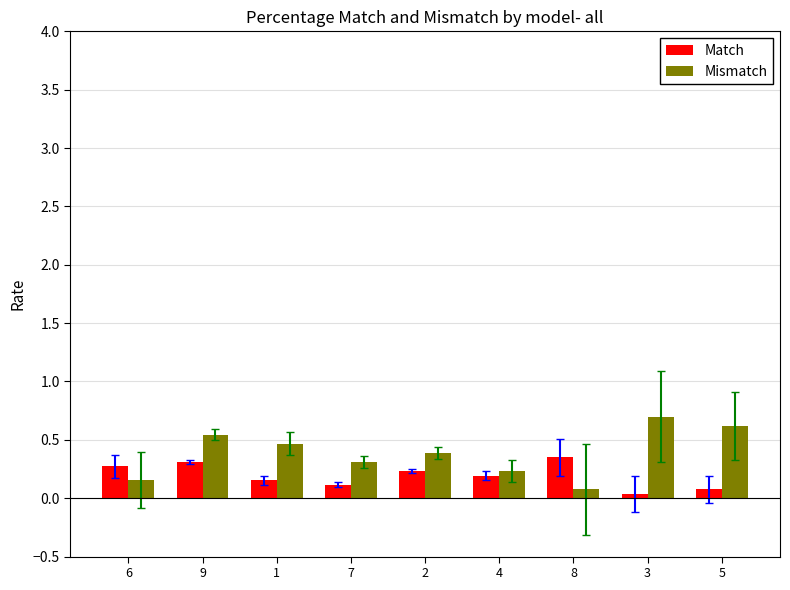

At 8, list the series in order from largest to smallest.

Match, Mismatch